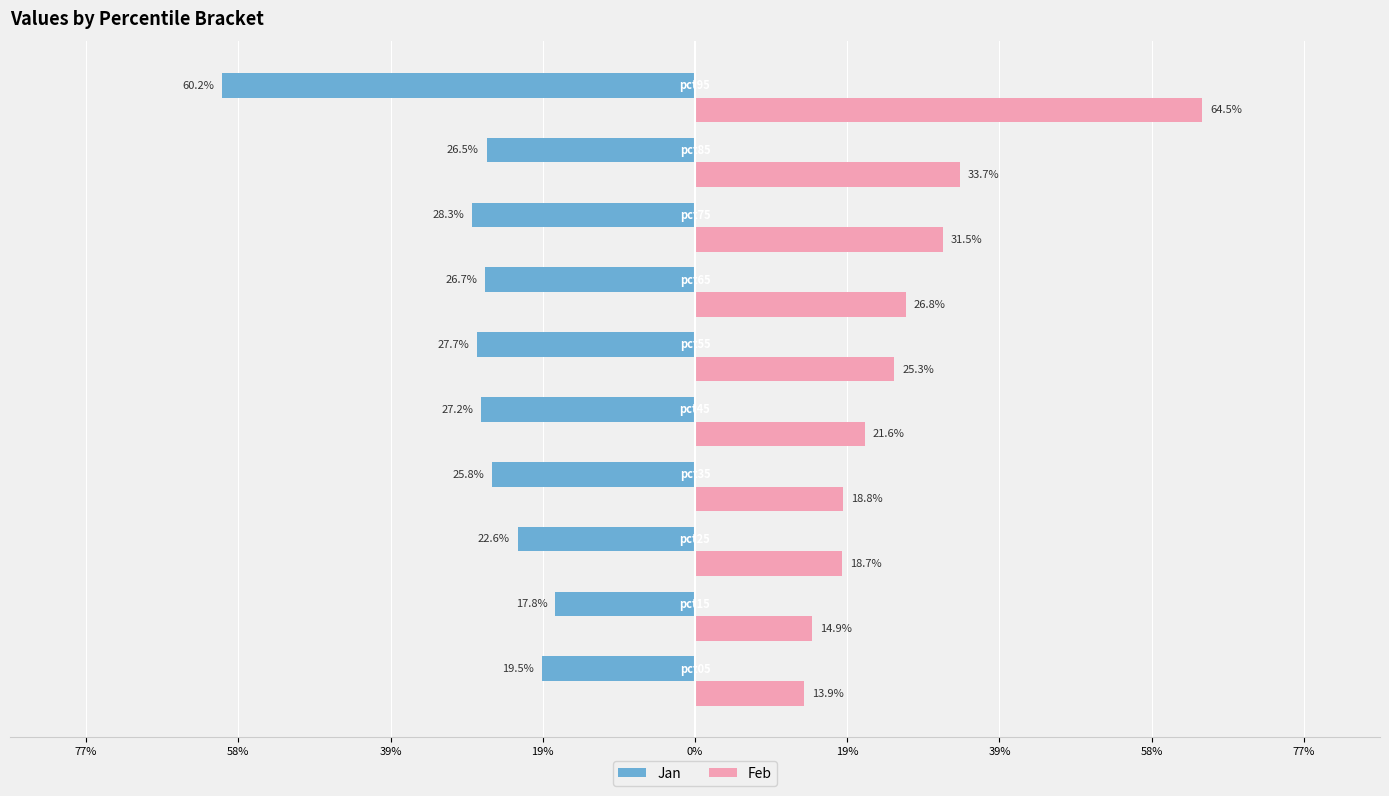

What are all the series names shown in the legend?

Jan, Feb